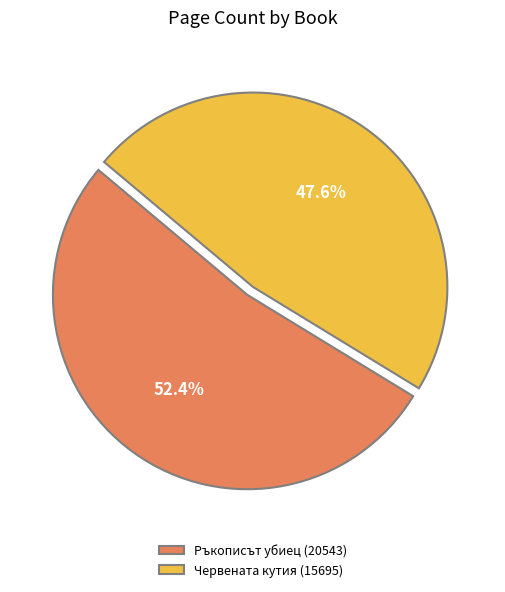

Which category accounts for the majority?

Ръкописът убиец (20543)